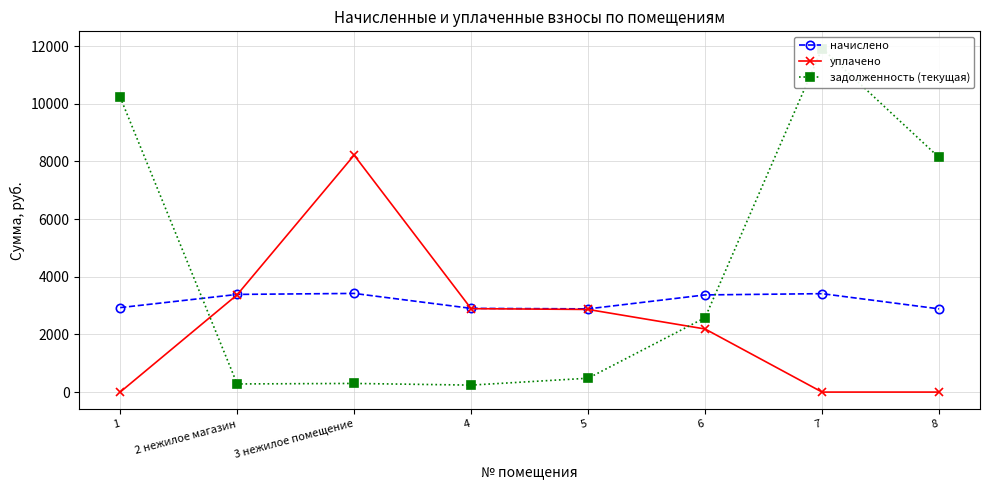

At which category does задолженность (текущая) reach its first local valley?

2 нежилое магазин